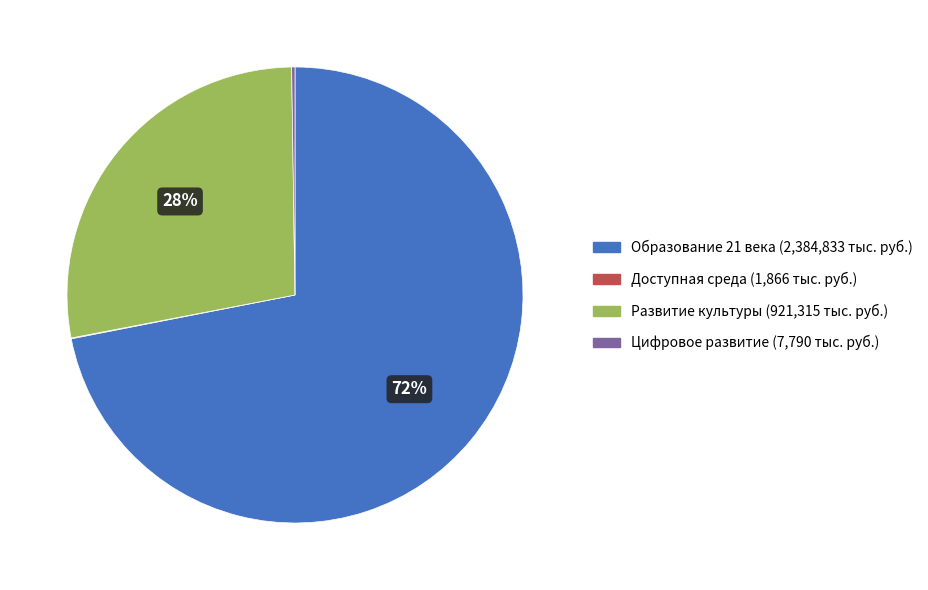

True or false: Развитие культуры accounts for 28% of the total.

True